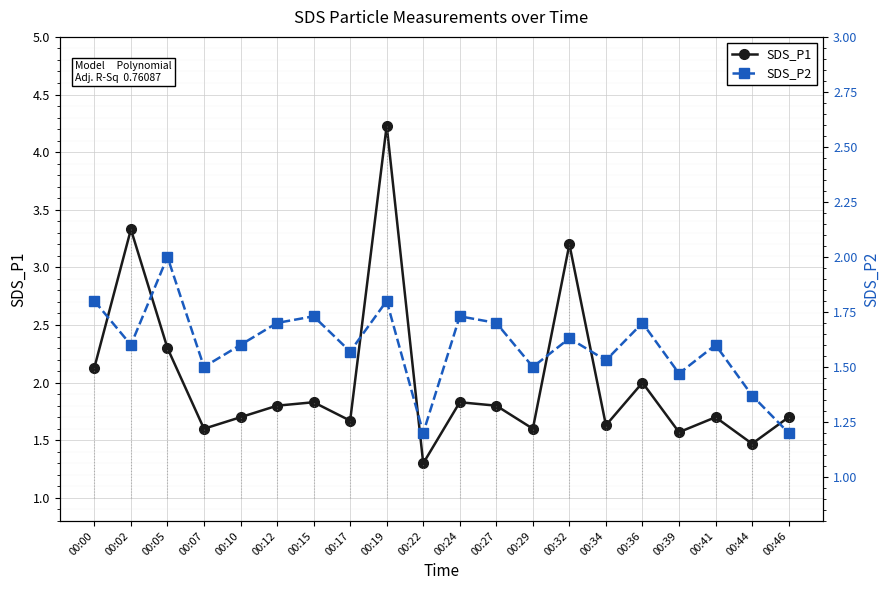

Which has a higher value, 00:22 or 00:34?

00:34